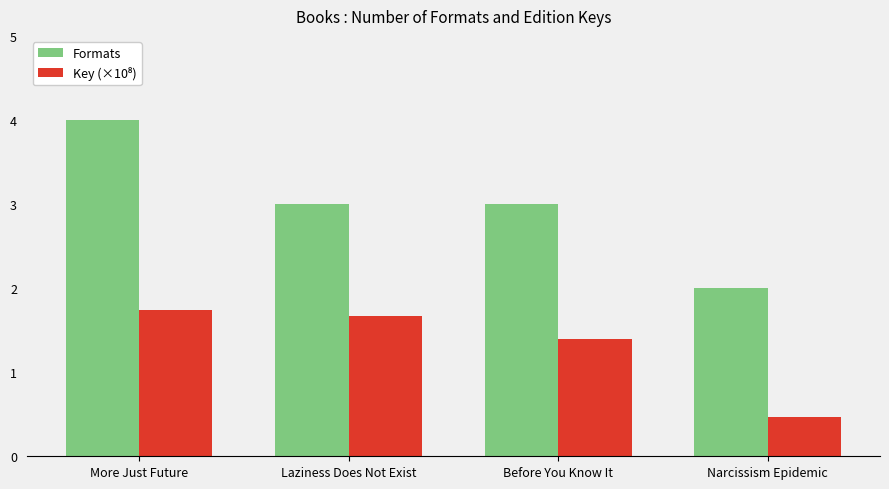

Which series has the largest range (max minus min)?

Formats